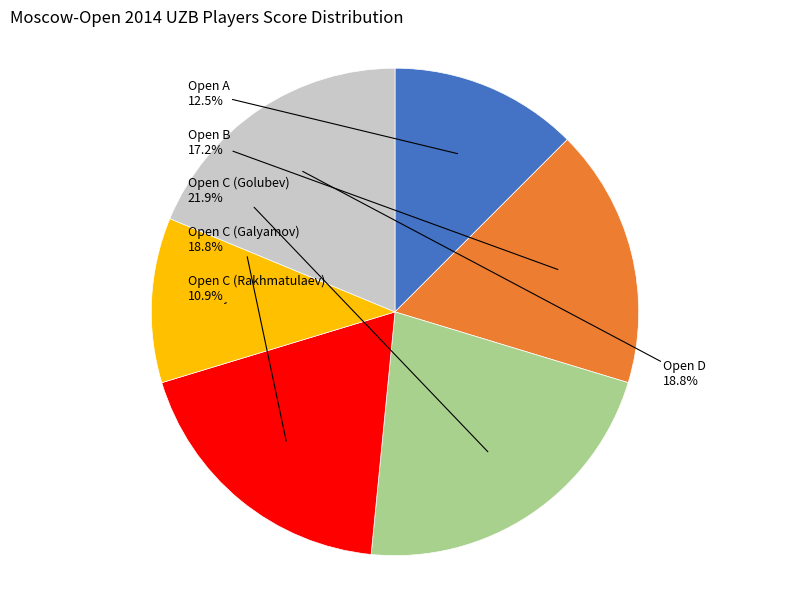

Is Open C (Golubev) the majority of the pie?

No